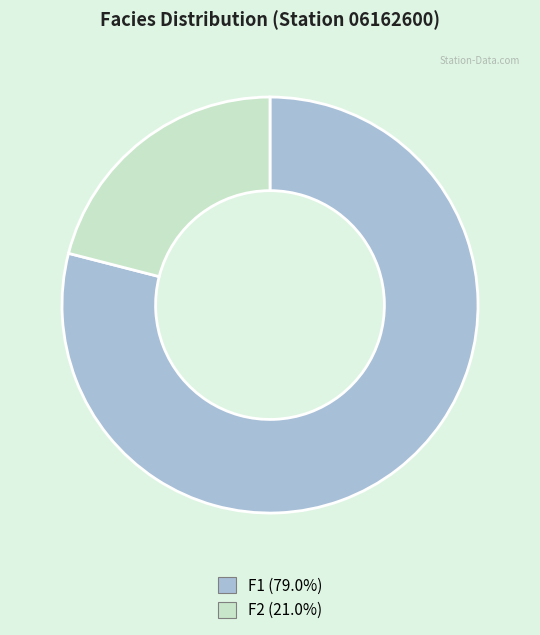

Rank the categories by value from highest to lowest.

F1, F2